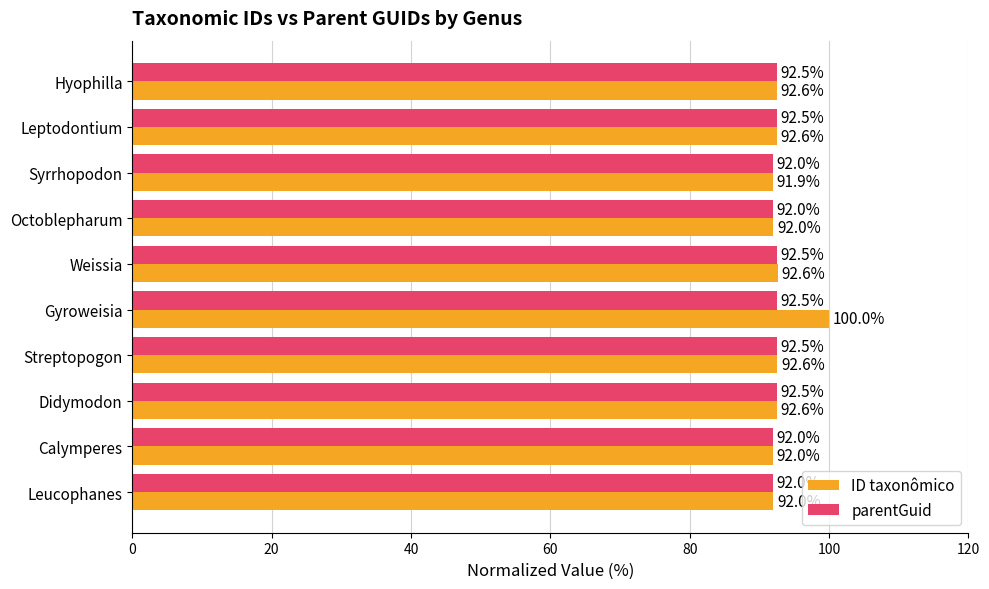

What is the difference between the maximum and minimum values in the parentGuid series?

0.5